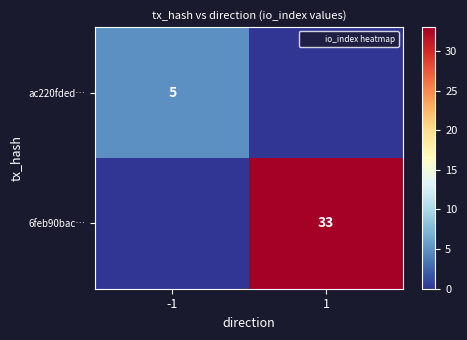

What is the approximate value of 6feb90bac… at 1?

33